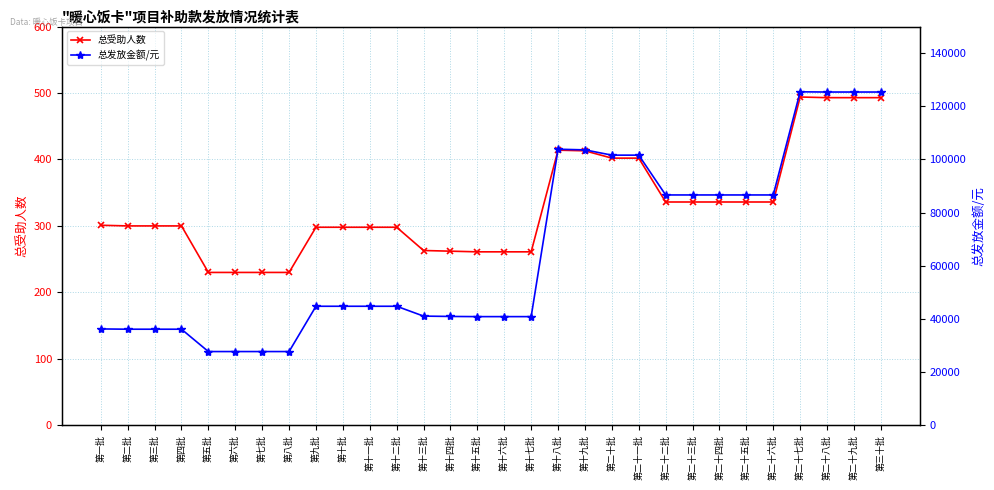

Rank the series by their maximum value, from lowest to highest.

总受助人数, 总发放金额/元